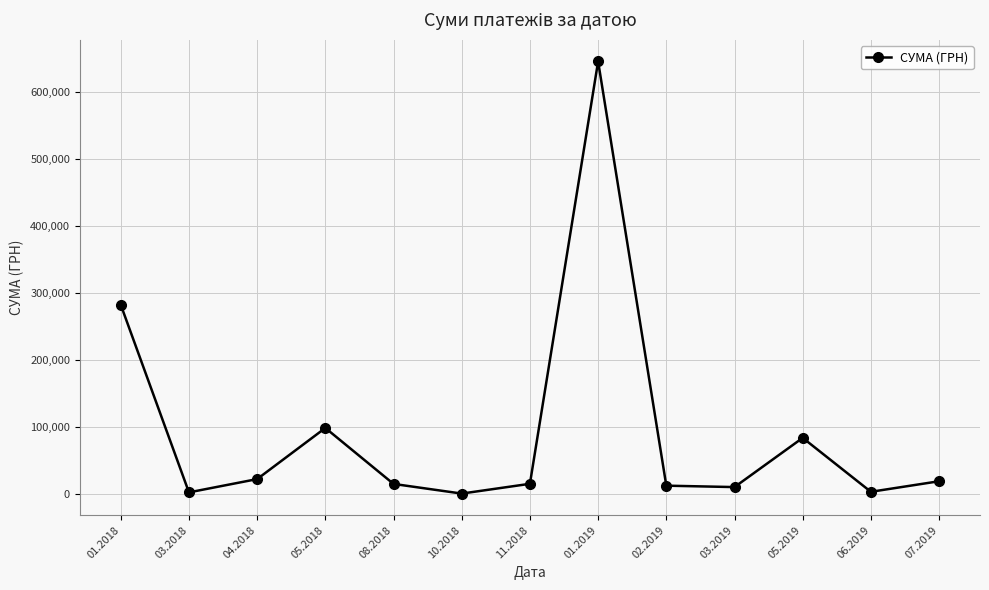

True or false: the data has more than 2 interior local peaks.

True